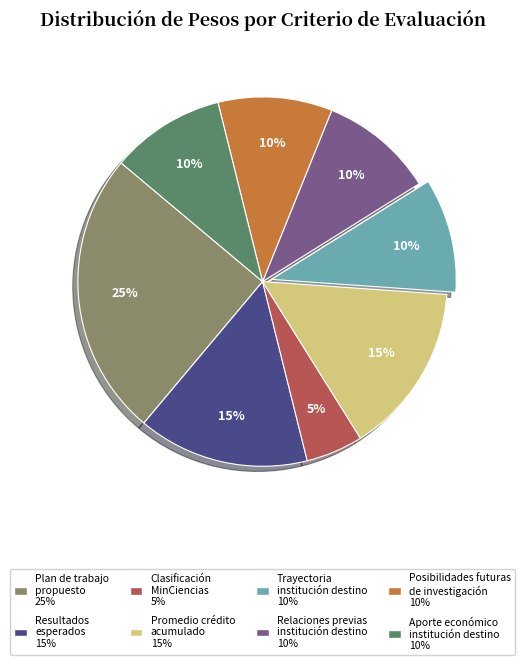

To the nearest percent, what is the average slice percentage?

12%